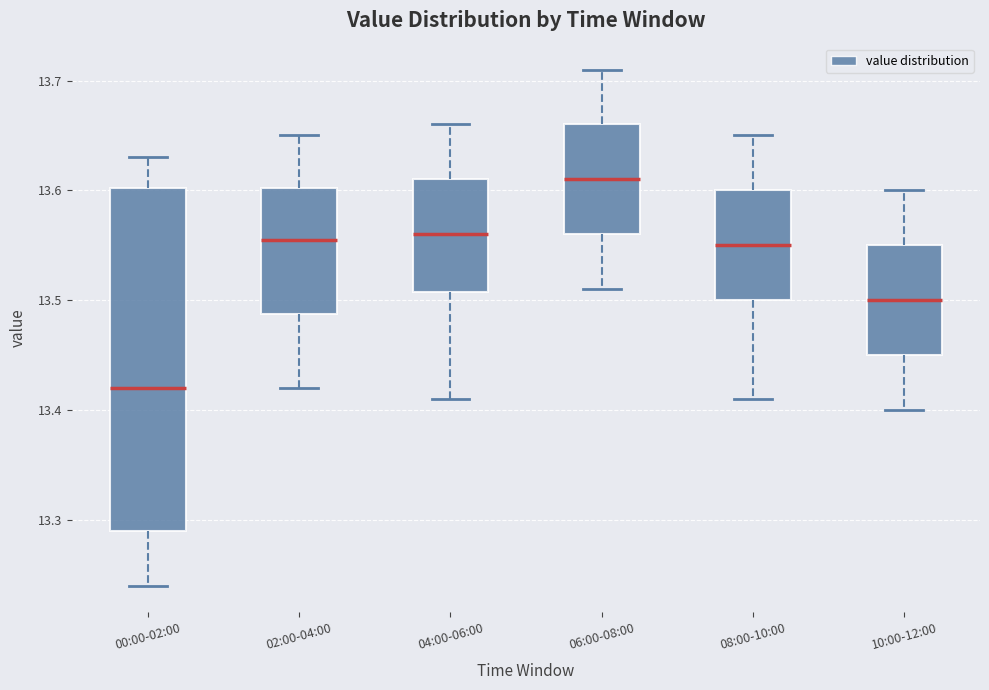

Reading left to right, read every box against the y-axis: the position of its median line, the range the box covers, and the ends of its whiskers. The values are not printed on the chart, so give them approximately, as read against the axis.

00:00-02:00: median 13.42, box 13.29 to 13.60, whiskers 13.24 to 13.63
02:00-04:00: median 13.56, box 13.49 to 13.60, whiskers 13.42 to 13.65
04:00-06:00: median 13.56, box 13.51 to 13.61, whiskers 13.41 to 13.66
06:00-08:00: median 13.61, box 13.56 to 13.66, whiskers 13.51 to 13.71
08:00-10:00: median 13.55, box 13.50 to 13.60, whiskers 13.41 to 13.65
10:00-12:00: median 13.50, box 13.45 to 13.55, whiskers 13.40 to 13.60